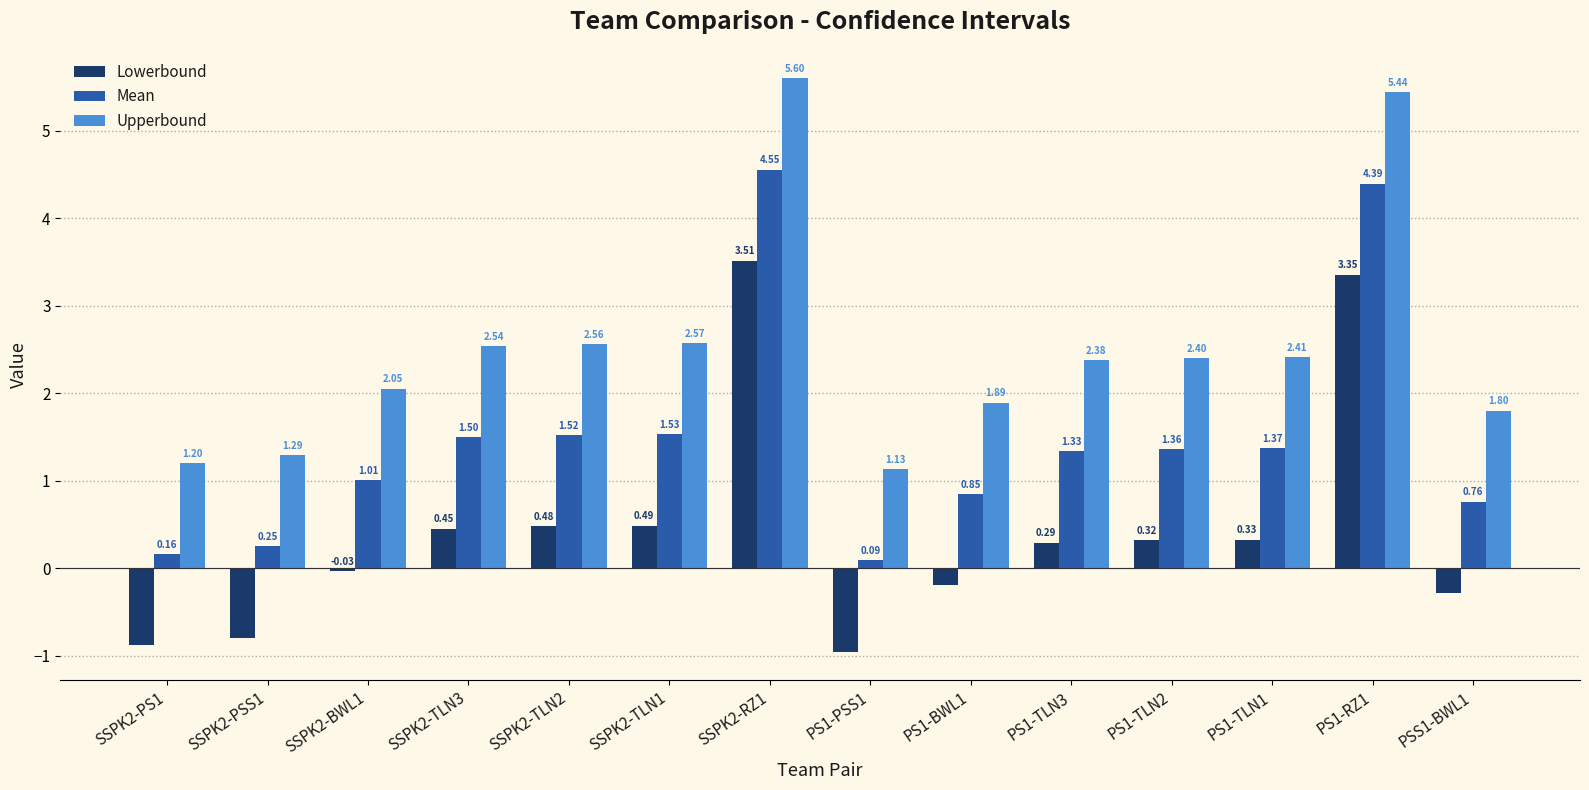

List the series in order of their peak value, lowest first.

Lowerbound, Mean, Upperbound